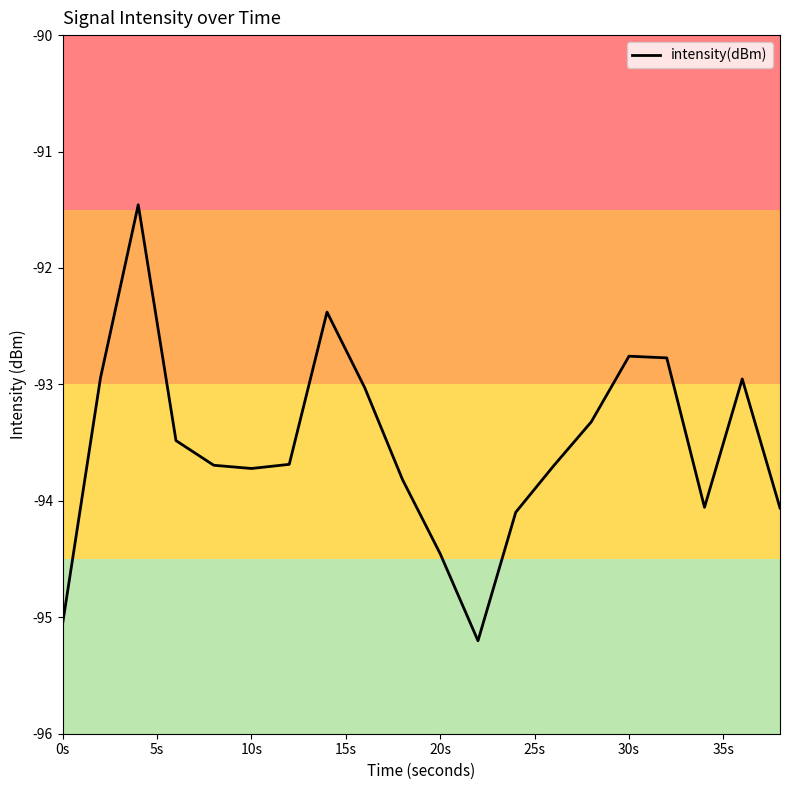

What is the maximum value shown in the chart?

-91.5